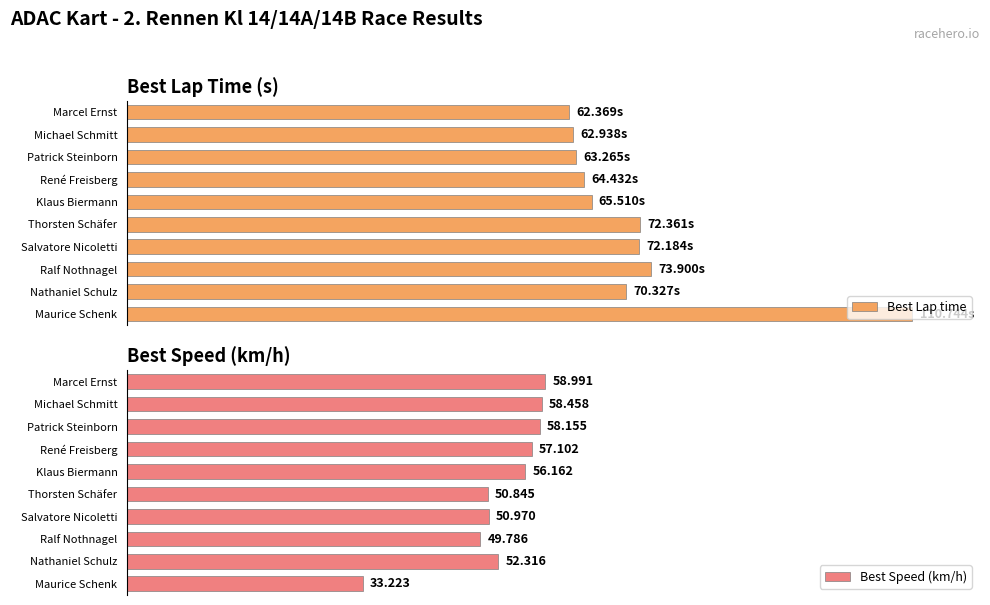

How many bars are there in each group?

2